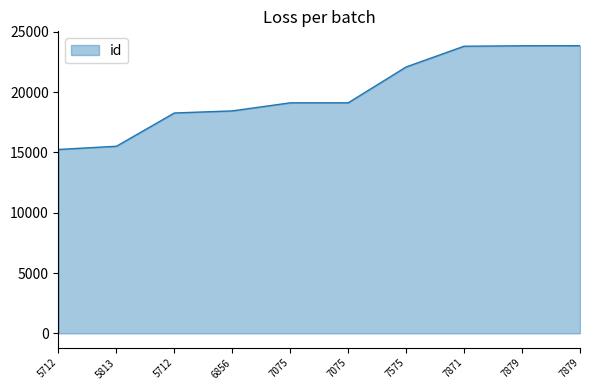

Rank the categories by value from lowest to highest.

5712, 5813, 5712, 6856, 7075, 7075, 7575, 7871, 7879, 7879